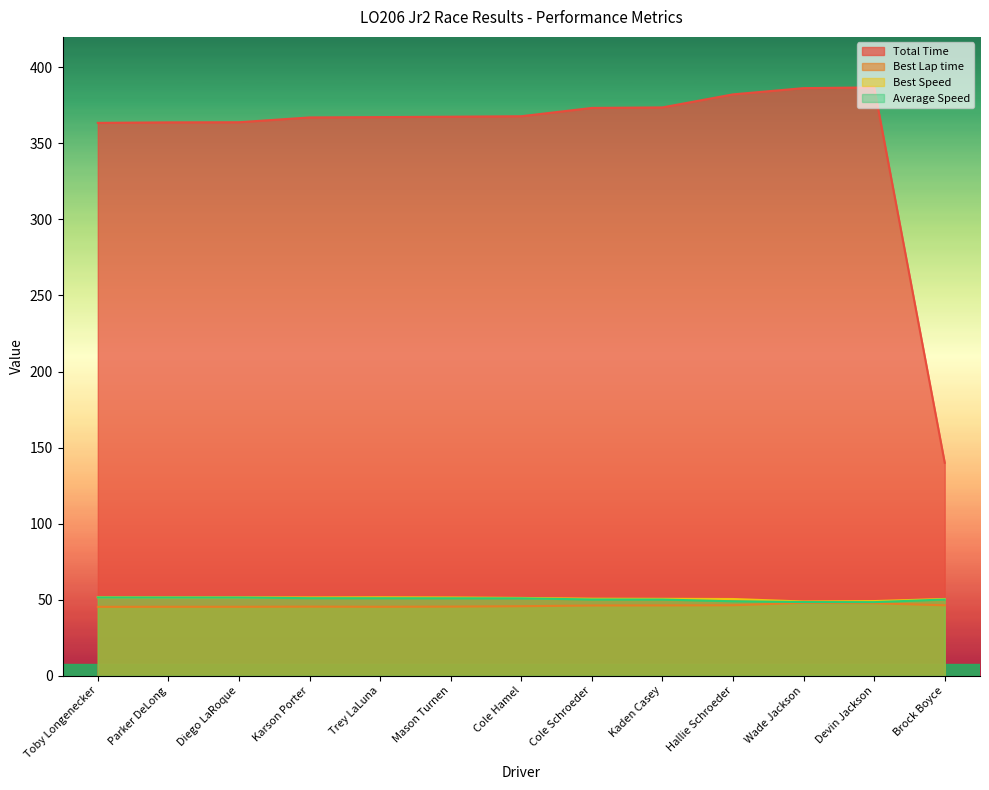

What is the value of the Total Time point at the 8th from the left?

373.3